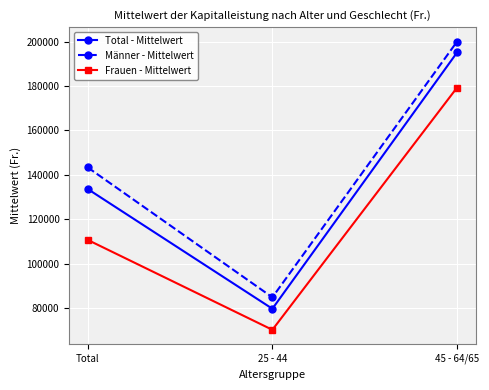

Reading left to right, list all the values displayed in this chart.

Total - Mittelwert: 133603.8	79669.8	195093.8
Männer - Mittelwert: 143333.2	84815.3	199999.2
Frauen - Mittelwert: 110680.9	70184.7	179276.4